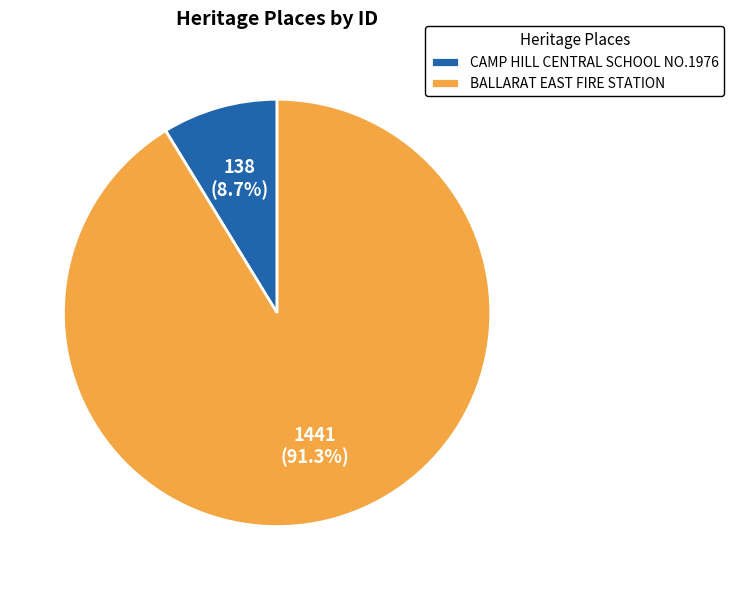

Is it true that BALLARAT EAST FIRE STATION is 86% of the pie?

False